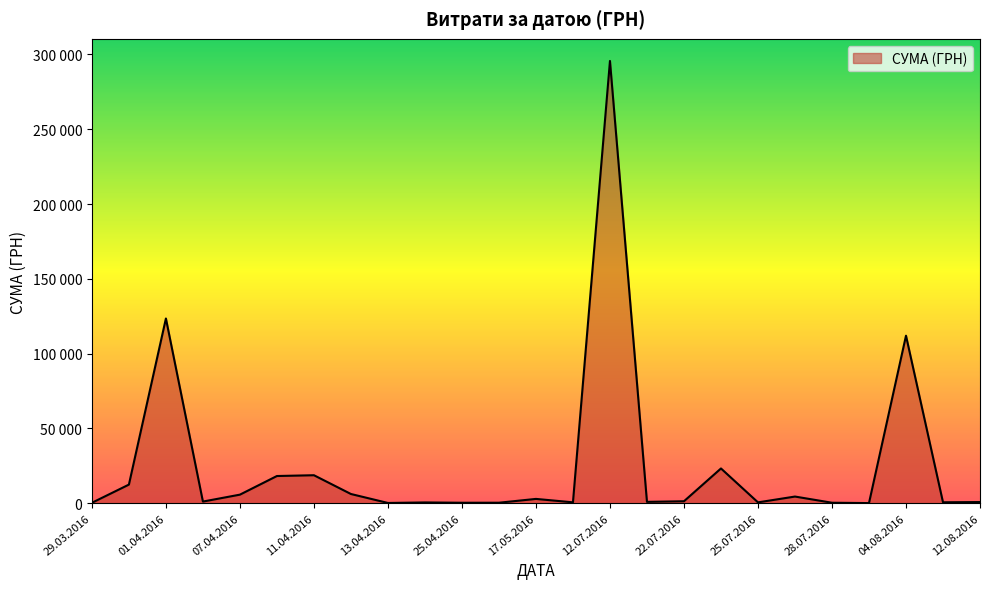

Does the chart display data point markers on the line(s)?

No